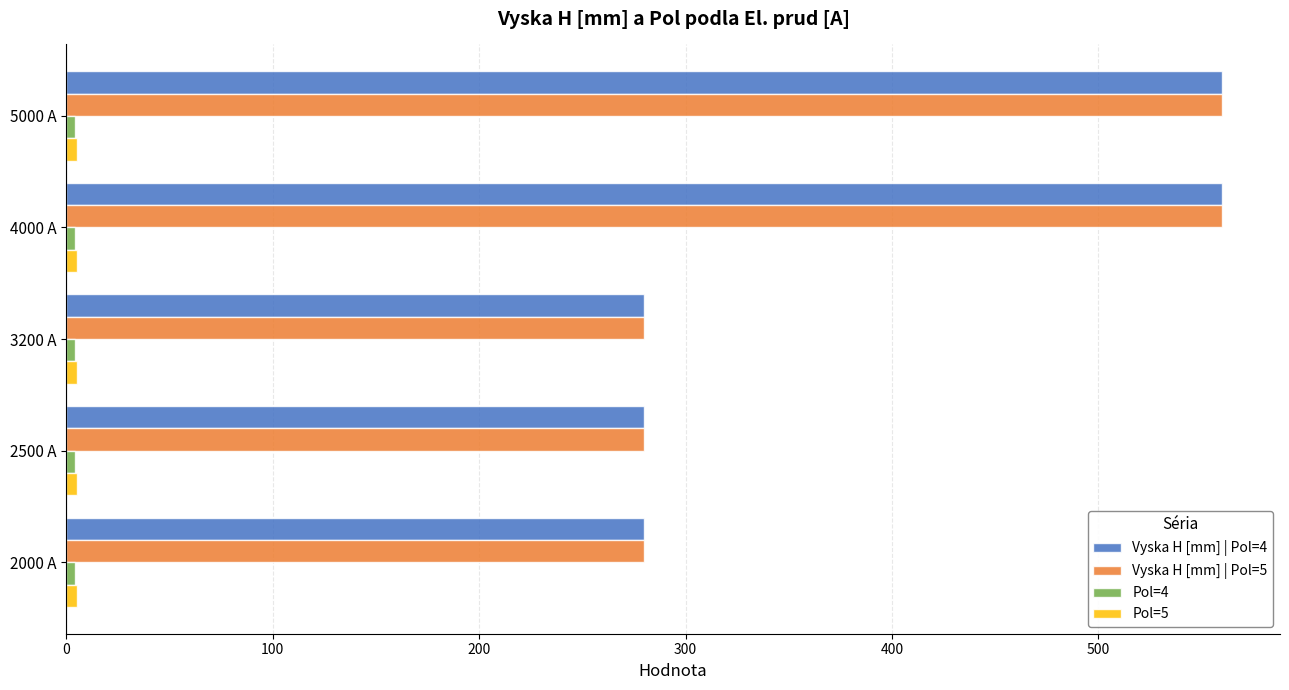

At how many categories does at least one series exceed 59?

5